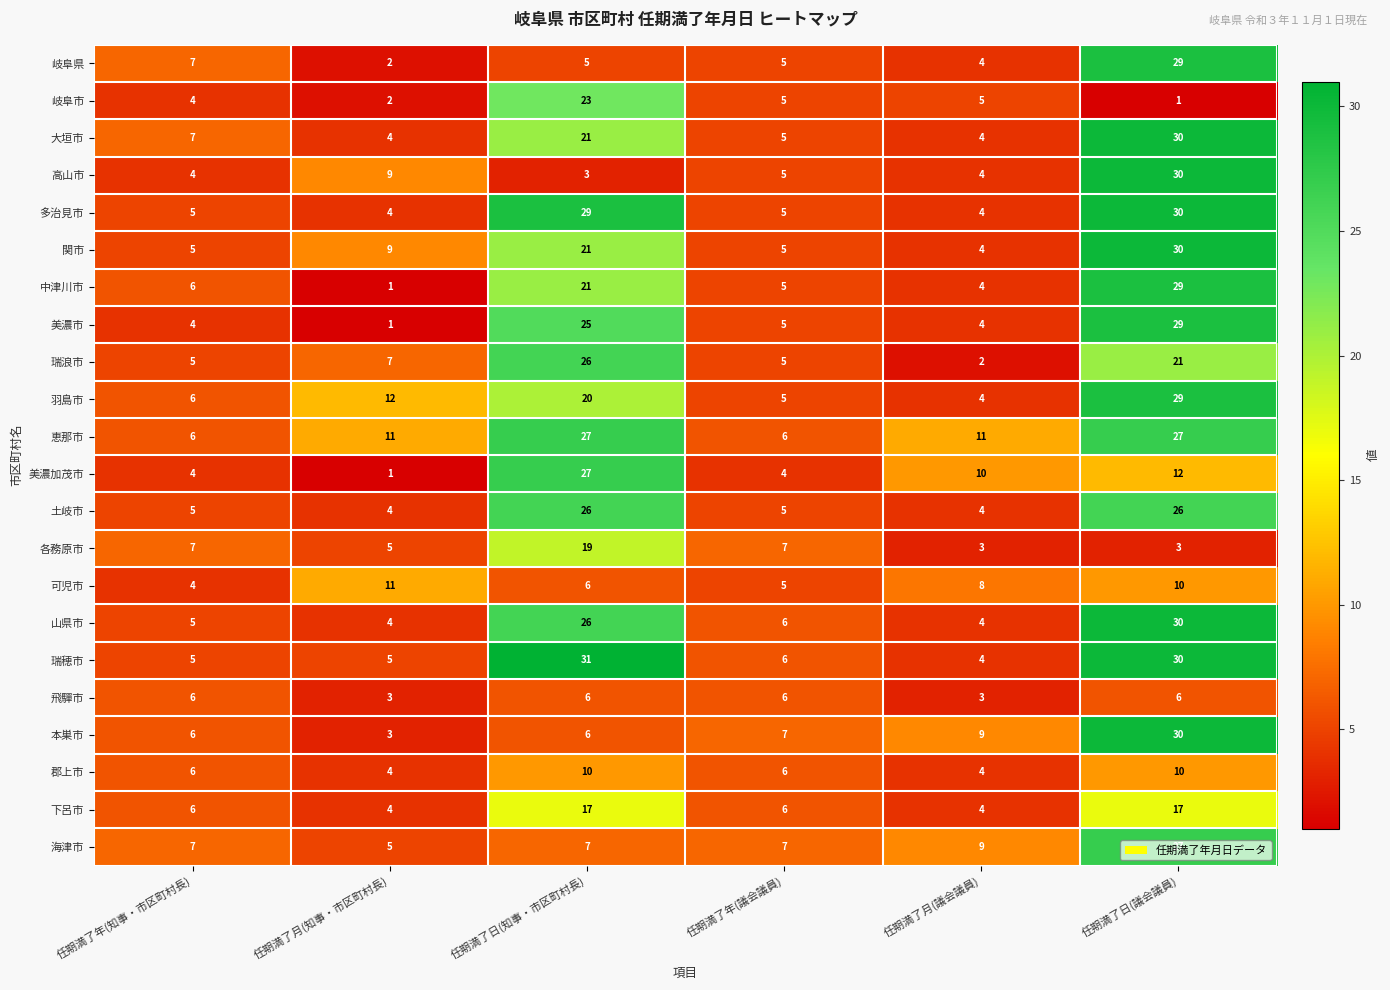

Between 任期満了年(知事・市区町村長) and 任期満了日(議会議員), which series saw the biggest shift?

高山市